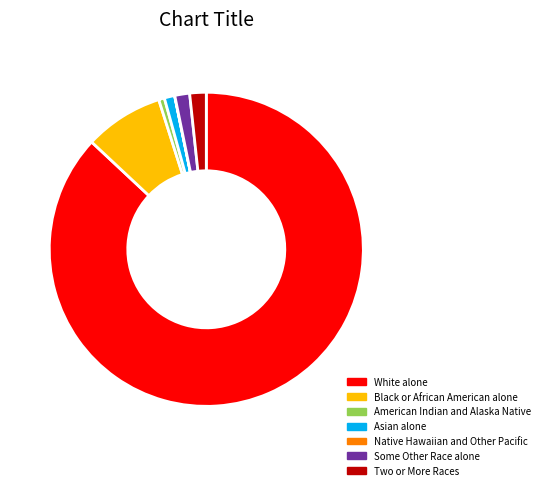

Does Some Other Race alone account for over 50% of the chart?

No